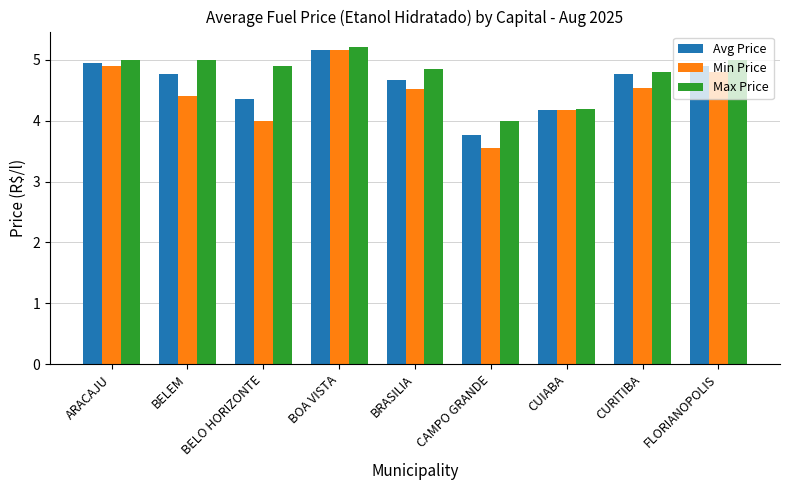

What is the total value across all series at CURITIBA?

14.1